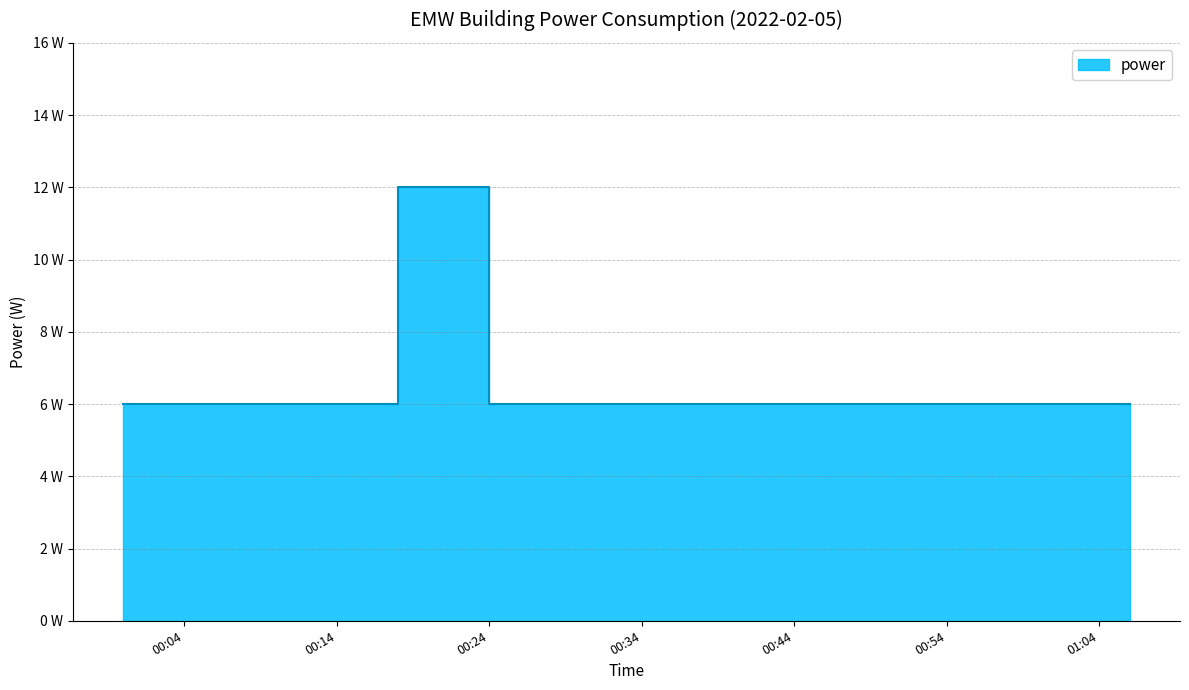

Rank the categories by value from highest to lowest.

2022-02-05T00:18:00, 2022-02-05T00:20:00, 2022-02-05T00:00:00, 2022-02-05T00:04:00, 2022-02-05T00:08:00, 2022-02-05T00:12:00, 2022-02-05T00:15:00, 2022-02-05T00:16:00, 2022-02-05T00:24:00, 2022-02-05T00:27:00, 2022-02-05T00:32:00, 2022-02-05T00:35:00, 2022-02-05T00:39:00, 2022-02-05T00:42:00, 2022-02-05T00:47:00, 2022-02-05T00:50:00, 2022-02-05T00:54:00, 2022-02-05T00:58:00, 2022-02-05T01:02:00, 2022-02-05T01:06:00